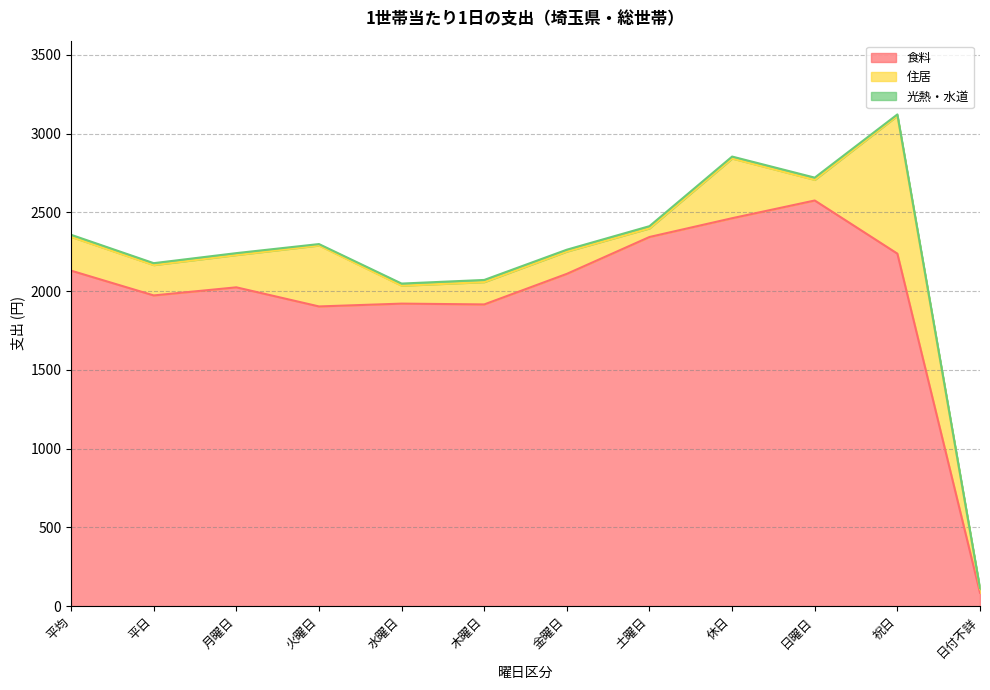

What is the greatest value displayed?

2574.9